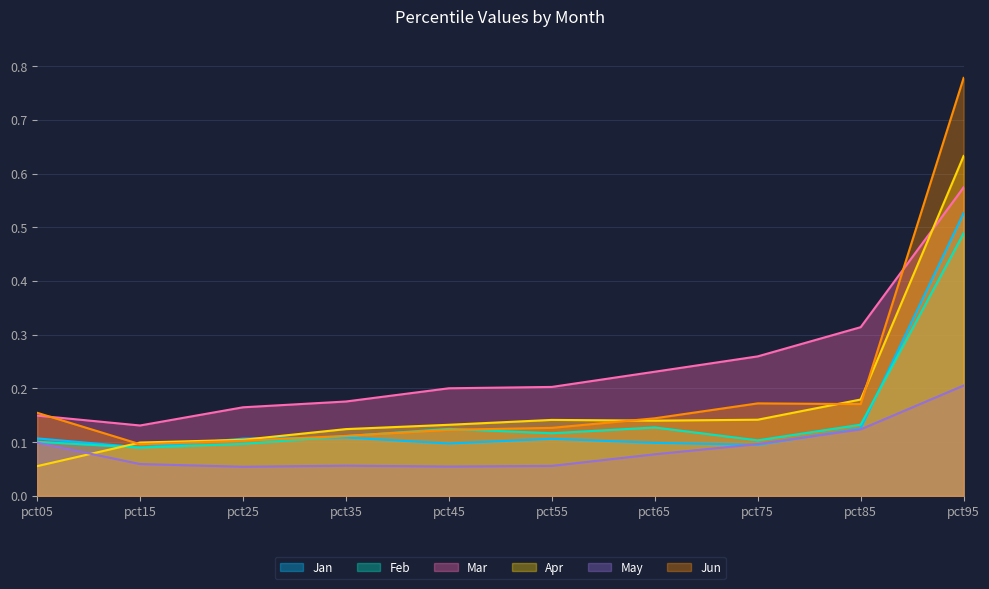

True or false: Jun and May intersect in this chart.

False